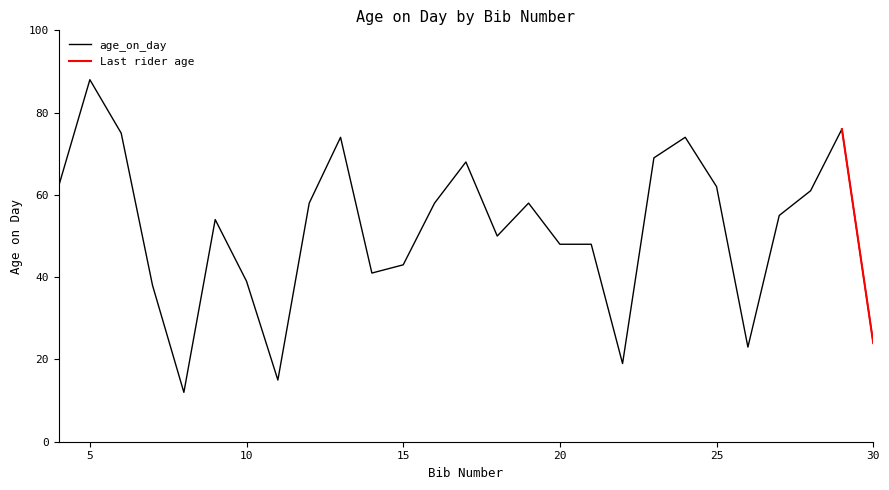

Reading left to right, transcribe all the data shown in this chart.

62	88	75	38	12	54	39	15	58	74	41	43	58	68	50	58	48	48	19	69	74	62	23	55	61	76	24